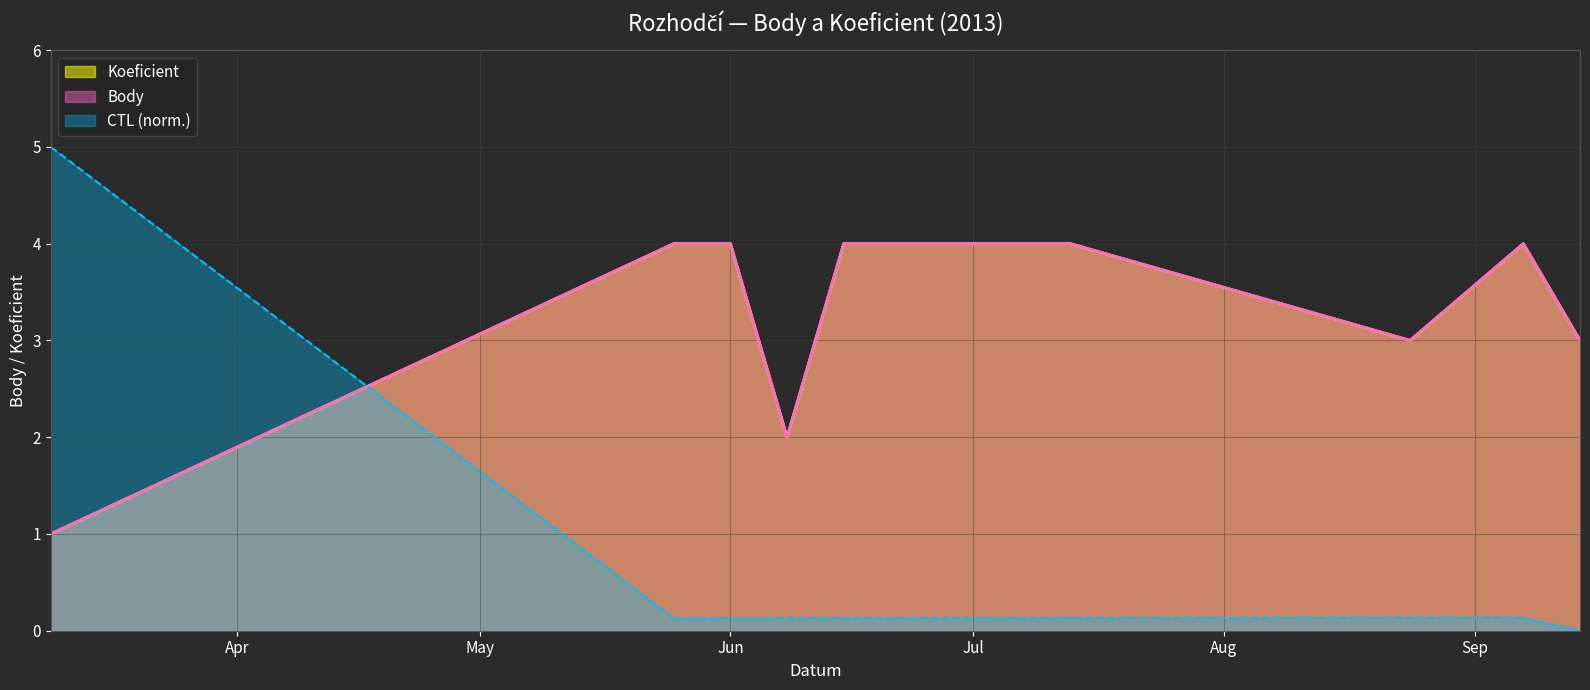

Count the number of categories in the chart.

10